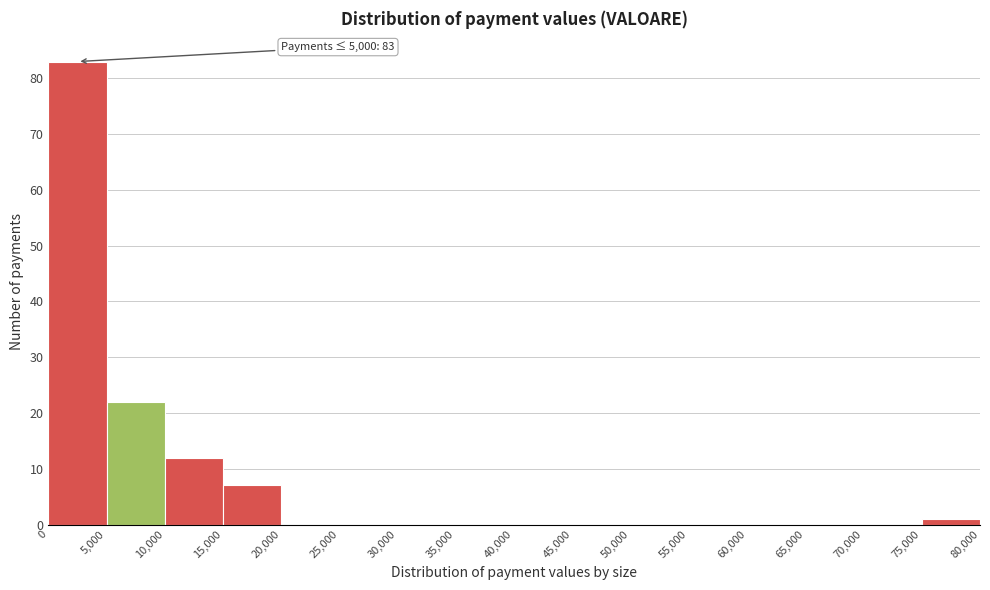

Which range on the x-axis has the tallest bar?

0 to 5,000